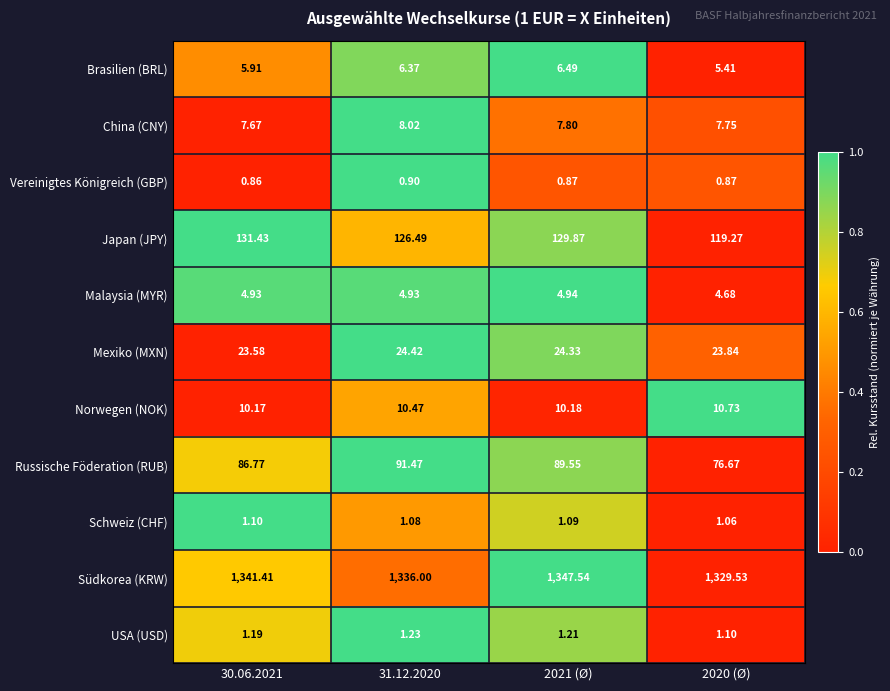

List the series in order of their peak value, highest first.

Südkorea (KRW), Japan (JPY), Russische Föderation (RUB), Mexiko (MXN), Norwegen (NOK), China (CNY), Brasilien (BRL), Malaysia (MYR), USA (USD), Schweiz (CHF), Vereinigtes Königreich (GBP)